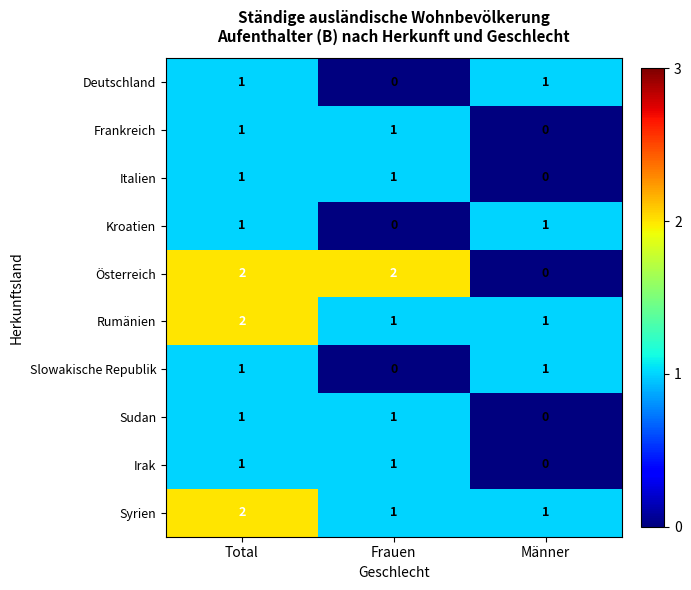

How many values in Frankreich are above zero?

2